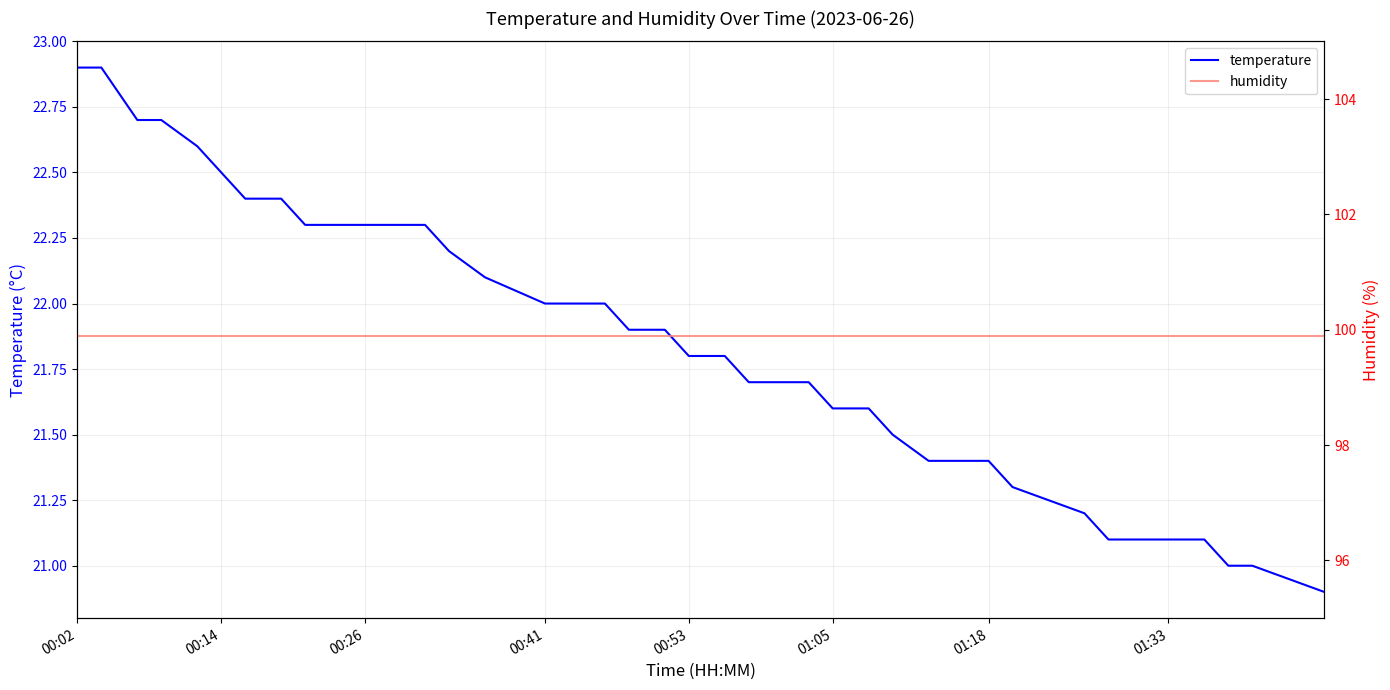

Between 01:05 and 01:18, which is larger?

01:05